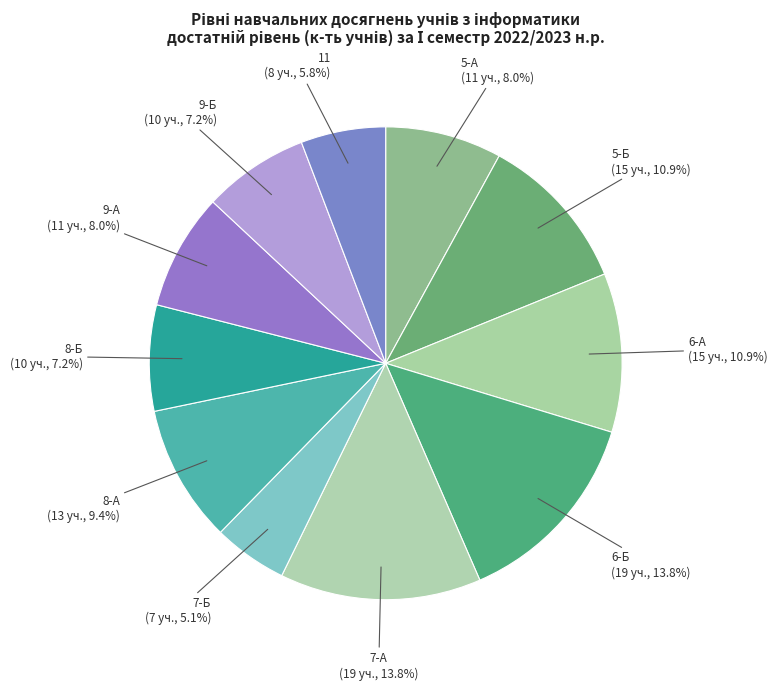

What percentage do 9-А and 9-Б together represent?

15.2%